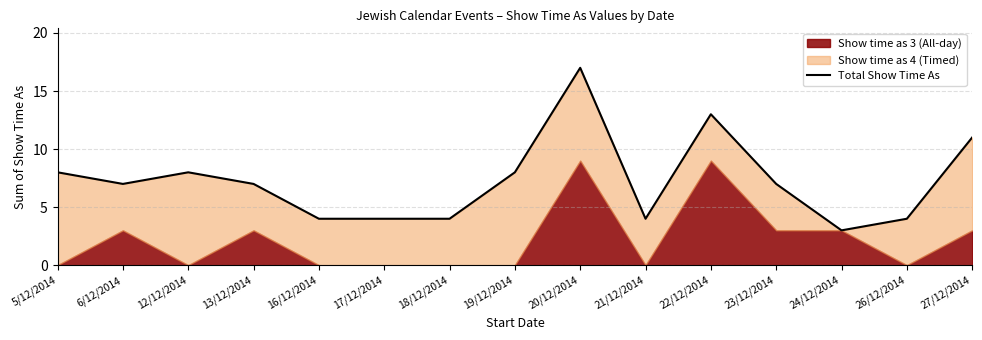

What is the label of the 4th point from the left?

13/12/2014